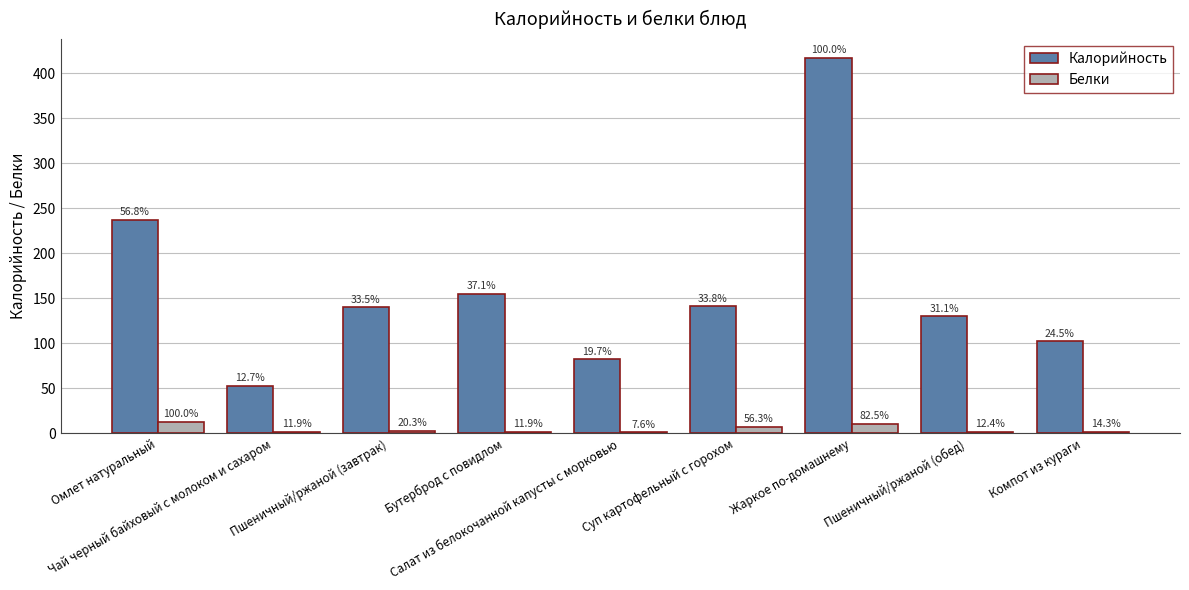

Reading left to right, what are all the values shown in this chart?

Калорийность: Омлет натуральный=237.1	Чай черный байховый с молоком и сахаром=52.9	Пшеничный/ржаной (завтрак)=139.9	Бутерброд с повидлом=155.0	Салат из белокочанной капусты с морковью=82.4	Суп картофельный с горохом=141.1	Жаркое по-домашнему=417.3	Пшеничный/ржаной (обед)=129.9	Компот из кураги=102.2
Белки: Омлет натуральный=12.6	Чай черный байховый с молоком и сахаром=1.5	Пшеничный/ржаной (завтрак)=2.6	Бутерброд с повидлом=1.5	Салат из белокочанной капусты с морковью=1.0	Суп картофельный с горохом=7.1	Жаркое по-домашнему=10.4	Пшеничный/ржаной (обед)=1.6	Компот из кураги=1.8